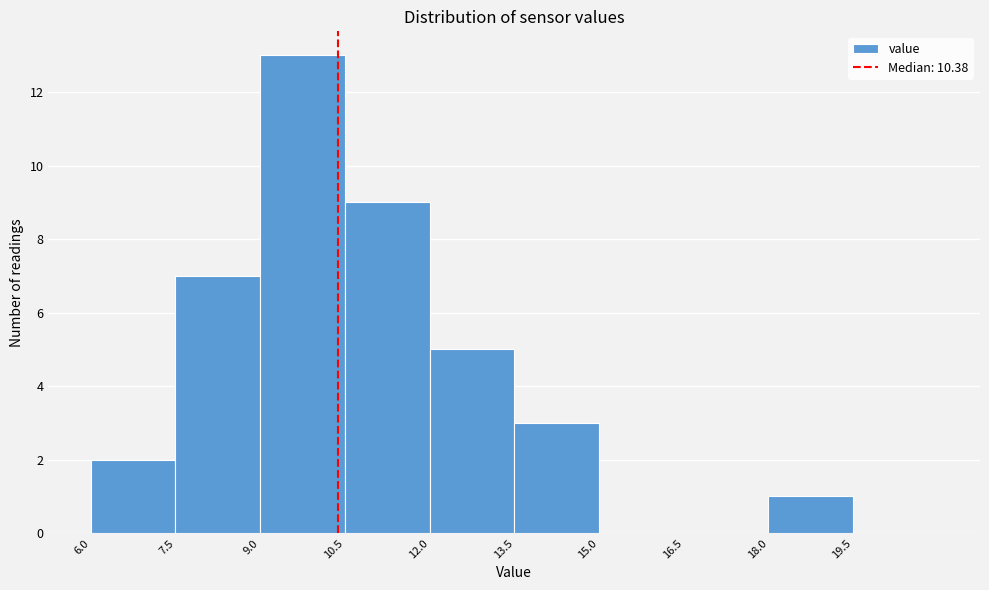

What is the height of the bar covering 12.0 to 13.5 on the x-axis? Neither the bar edges nor the heights are printed on the chart, so give them approximately, as read against the axes.

5